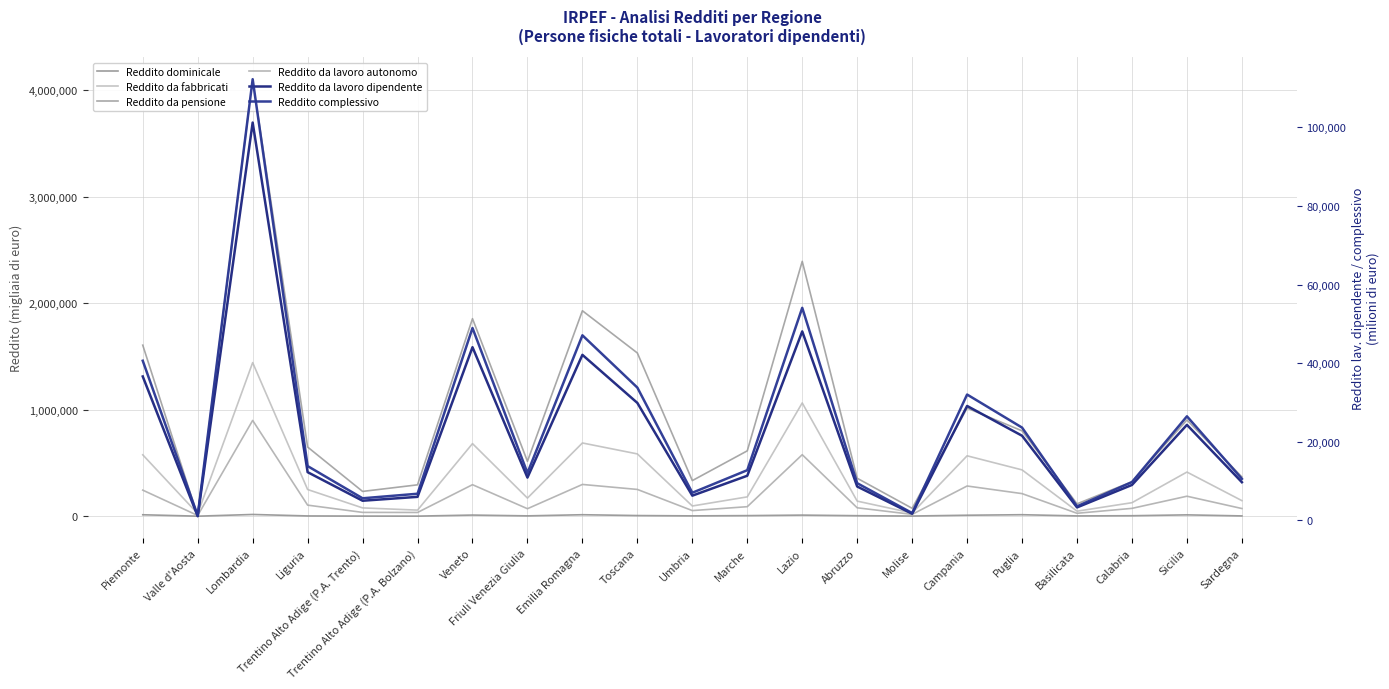

What is the difference between the maximum and second lowest values in the Reddito da pensione series?

4027640.0